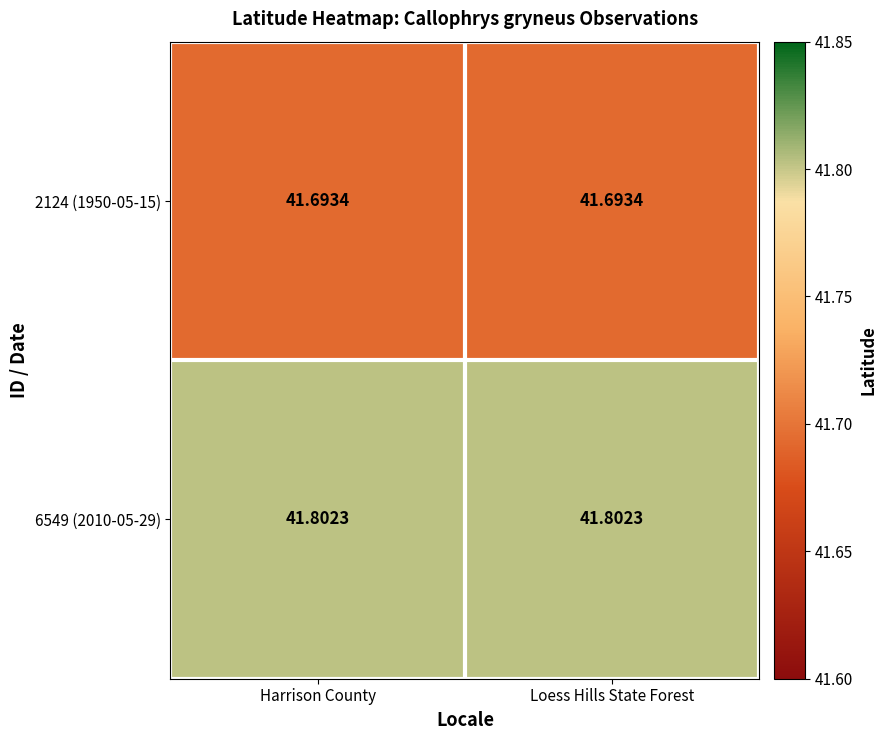

What is the greatest value displayed?

41.8